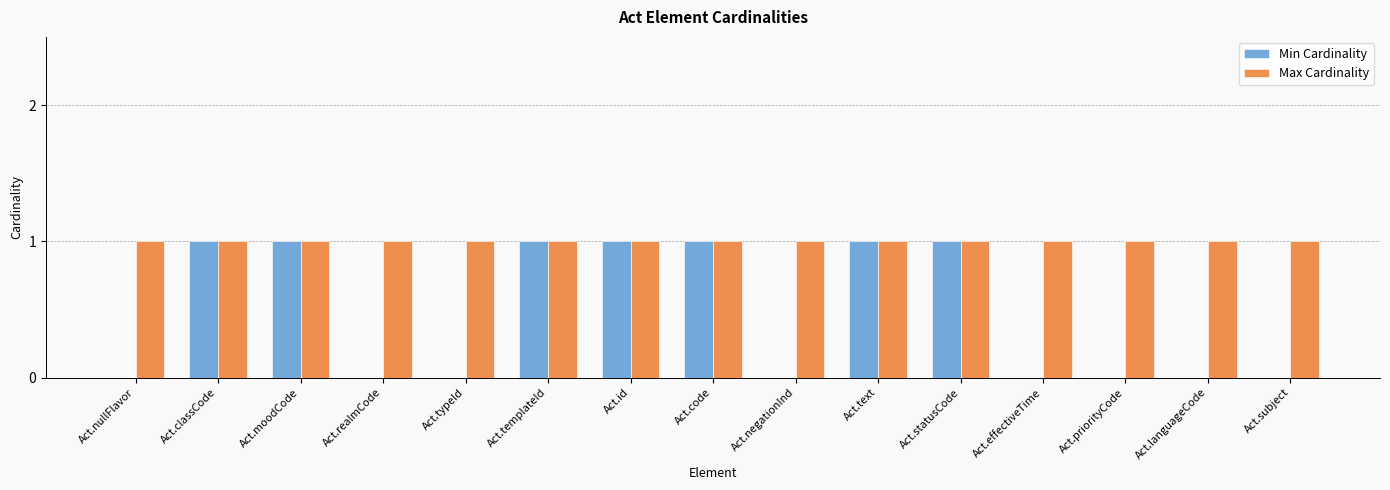

How many distinct data groups are displayed?

2